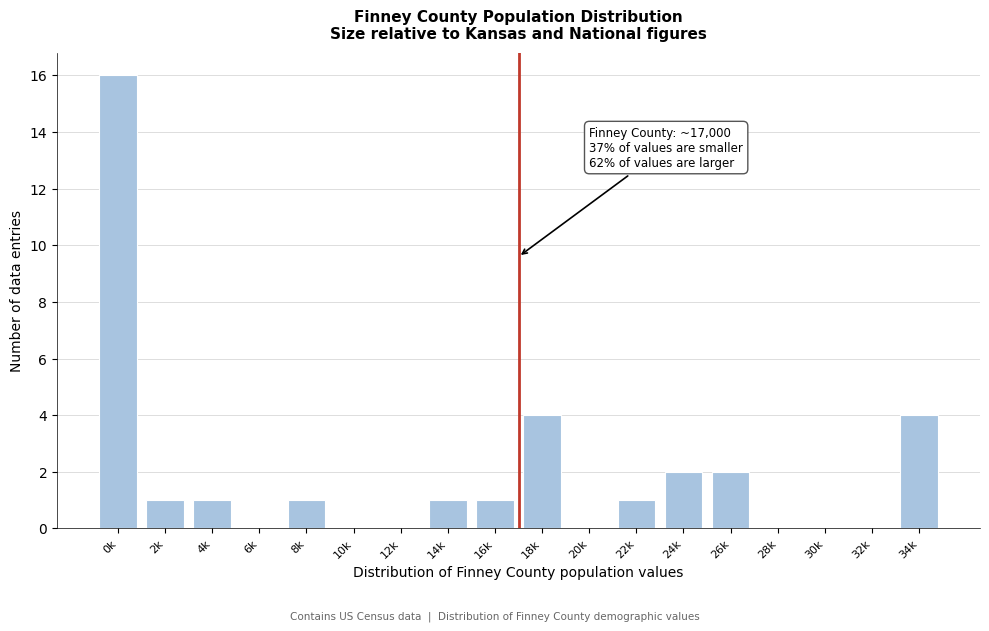

Reading left to right, extract all data points from this chart.

0k=16	2k=1	4k=1	6k=0	8k=1	10k=0	12k=0	14k=1	16k=1	18k=4	20k=0	22k=1	24k=2	26k=2	28k=0	30k=0	32k=0	34k=4